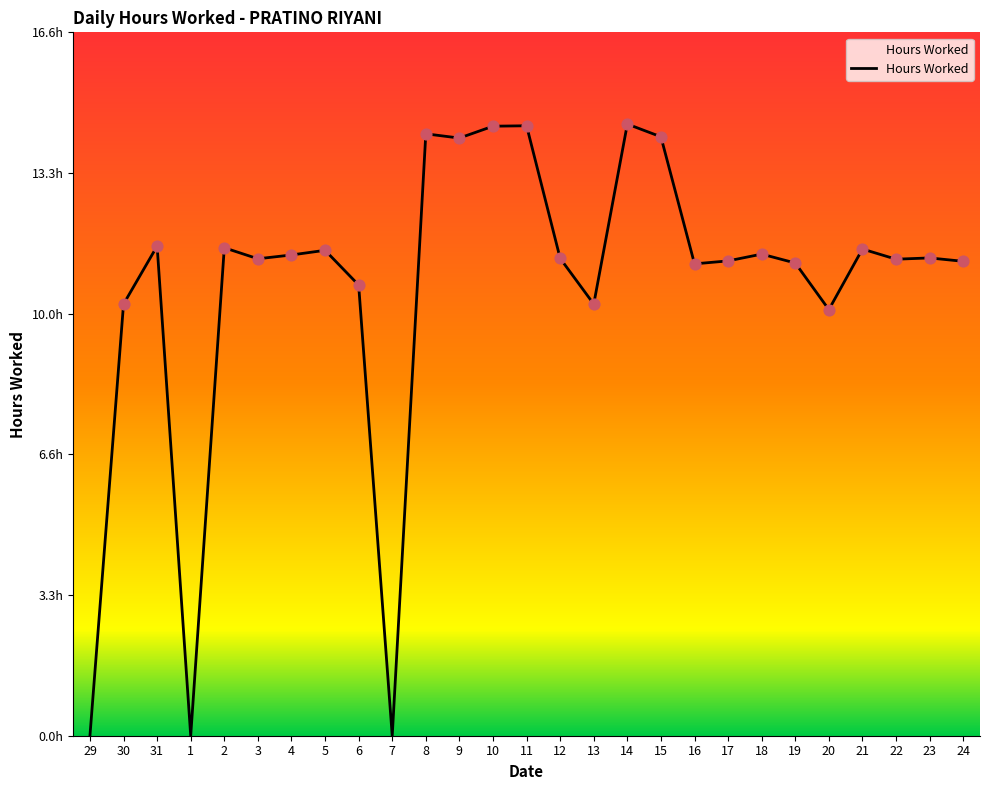

Is this an area chart (filled region under the line)?

Yes